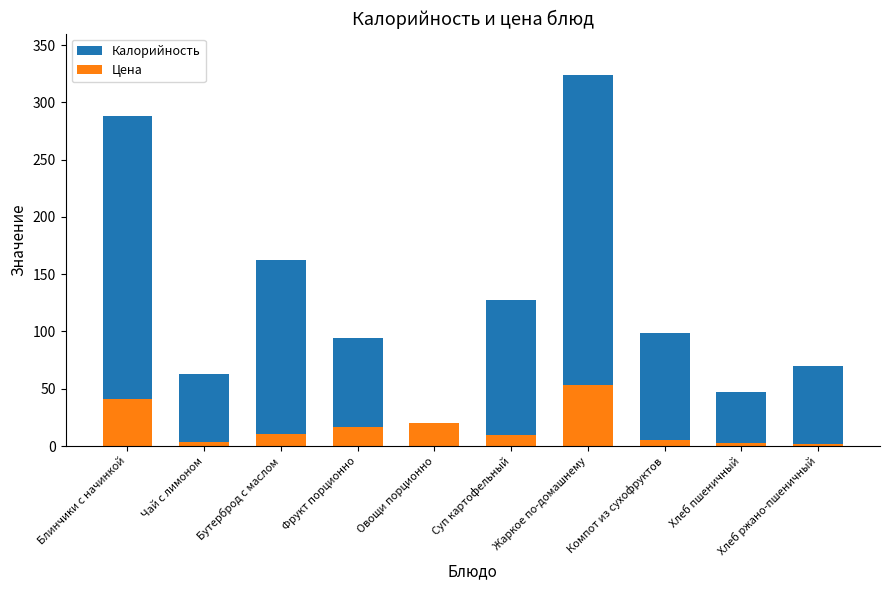

How many values in the Цена series are below 10?

5